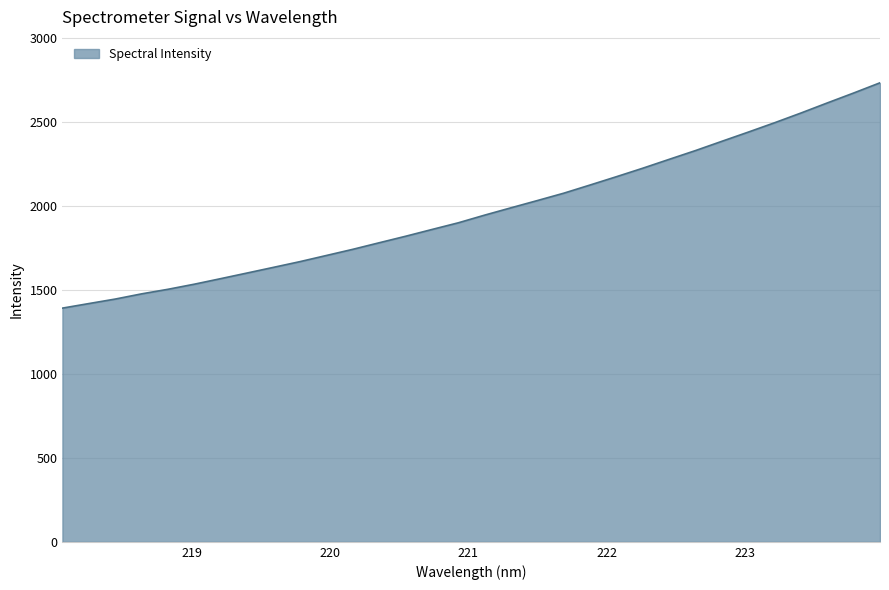

What is the maximum value shown in the chart?

2734.4